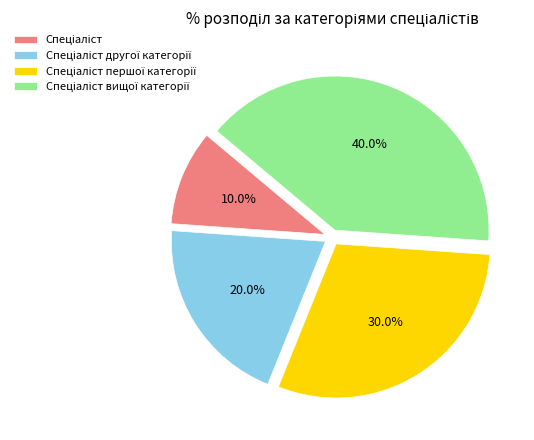

Is there any slice that represents more than half of the pie?

No